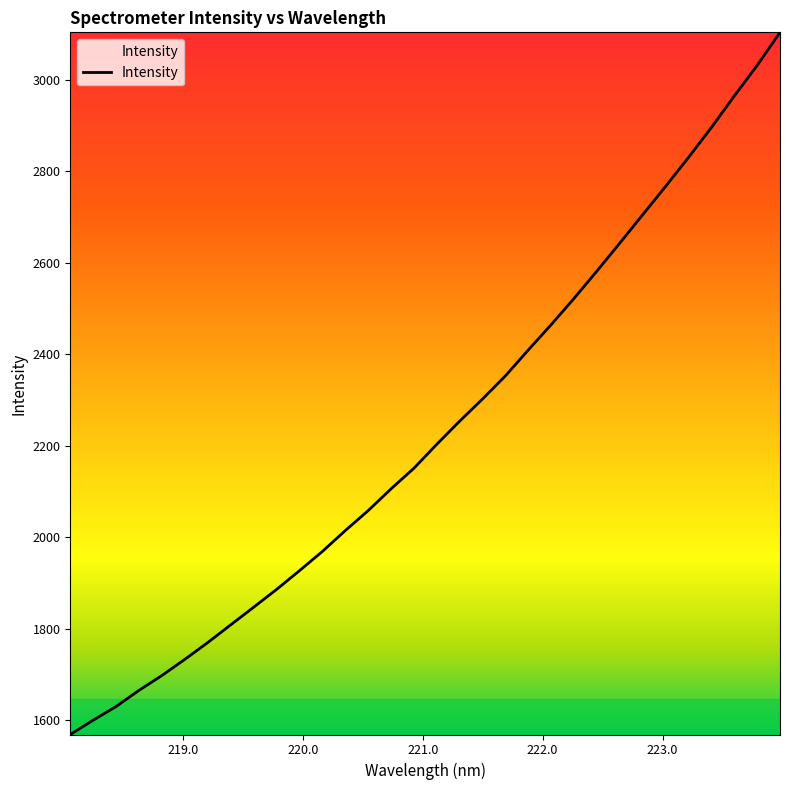

What is the minimum value shown in the chart?

1569.4